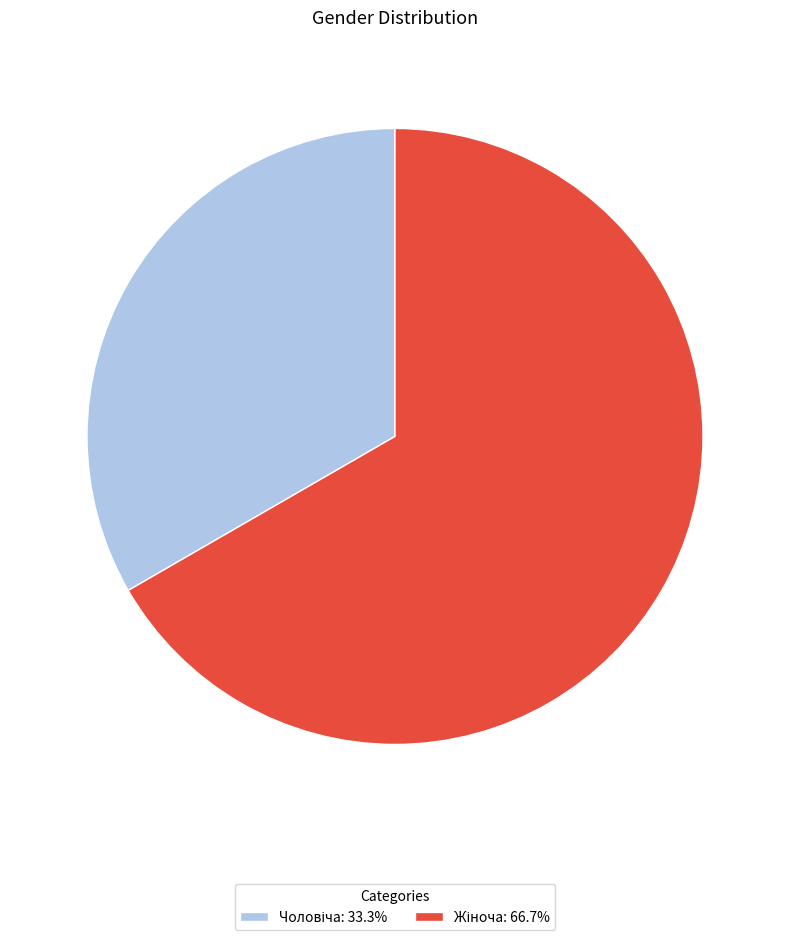

Is there a majority slice in this chart?

Yes